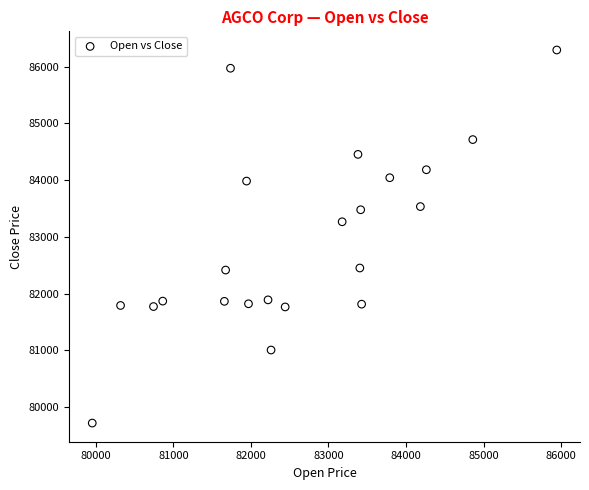

What Y value in the scatter plot is closest to 83005?

83266